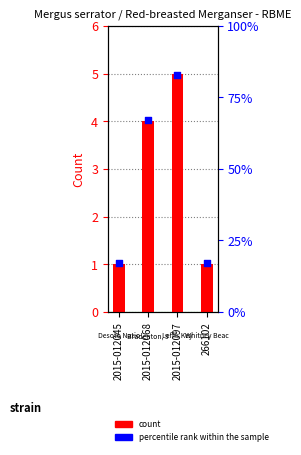

At how many categories does at least one series exceed 78?

1